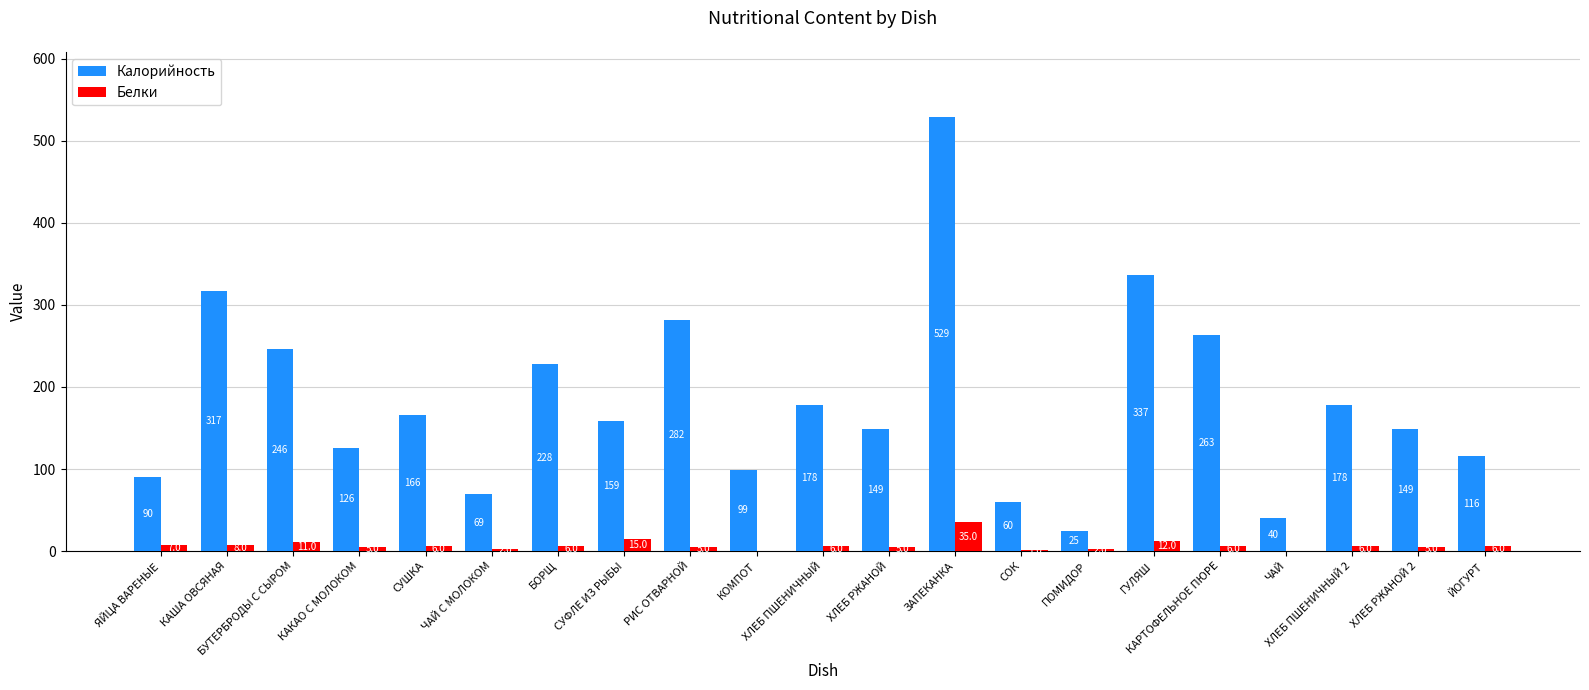

True or false: Белки has a value of 6 at ХЛЕБ ПШЕНИЧНЫЙ.

True